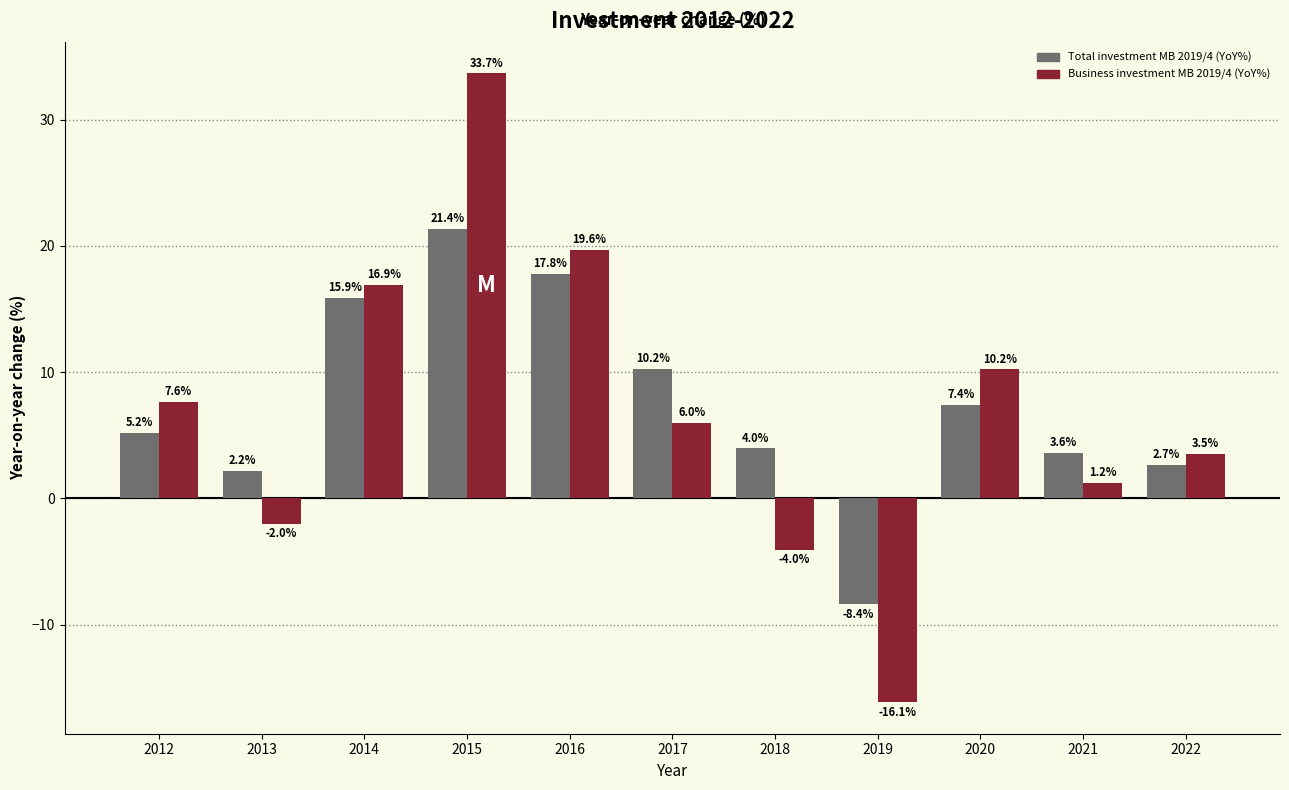

What is the approximate value of Business investment MB 2019/4 (YoY%) at 2020?

10.2